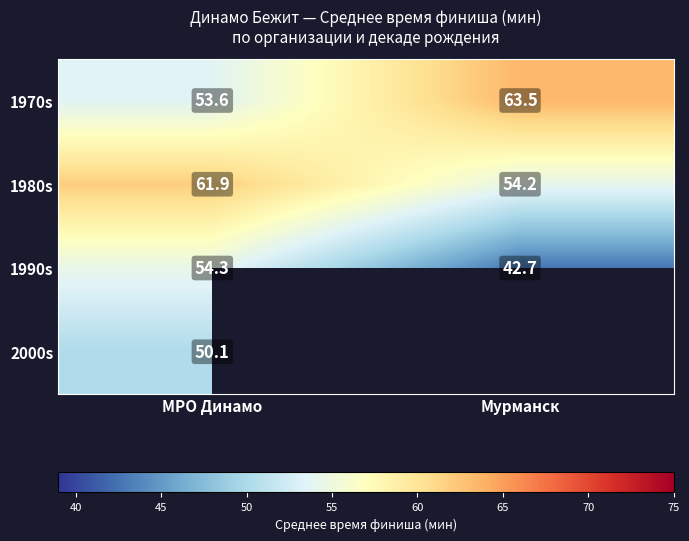

At МРО Динамо, list the series in order from smallest to largest.

2000s, 1970s, 1990s, 1980s